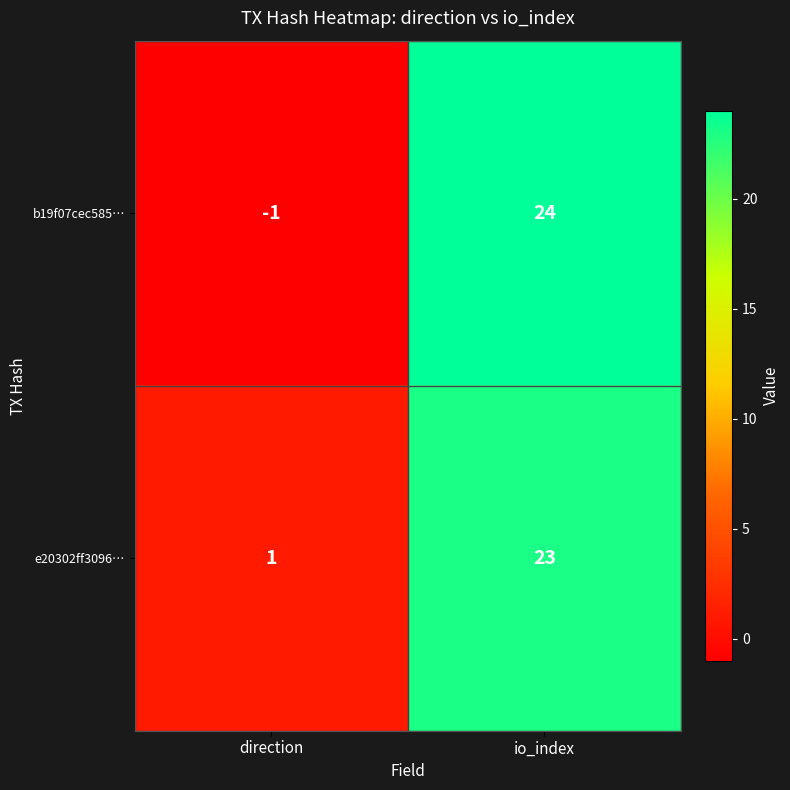

True or false: e20302ff3096… has a value of 1 at direction.

True